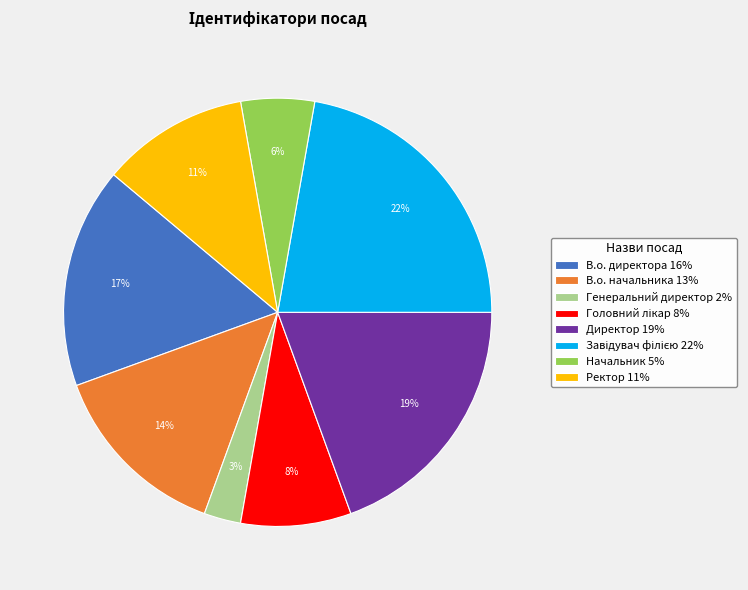

Is it true that Начальник is 6% of the pie?

True